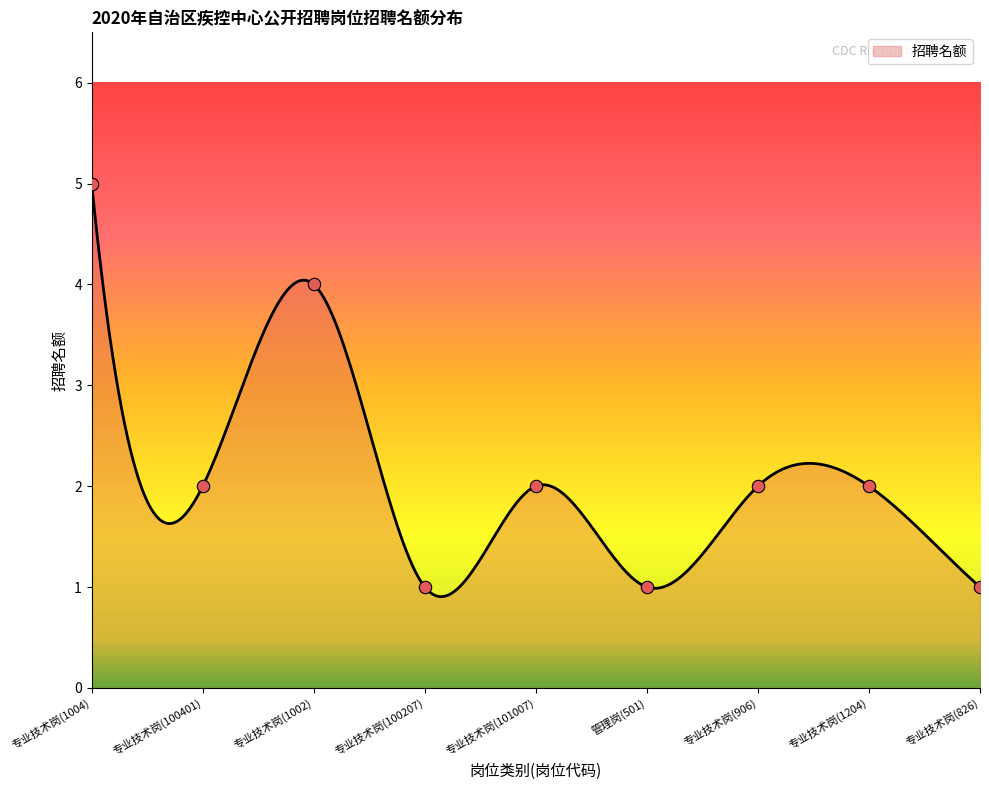

What is the ratio of the value at 专业技术岗(906) to the value at 专业技术岗(826)?

2.0